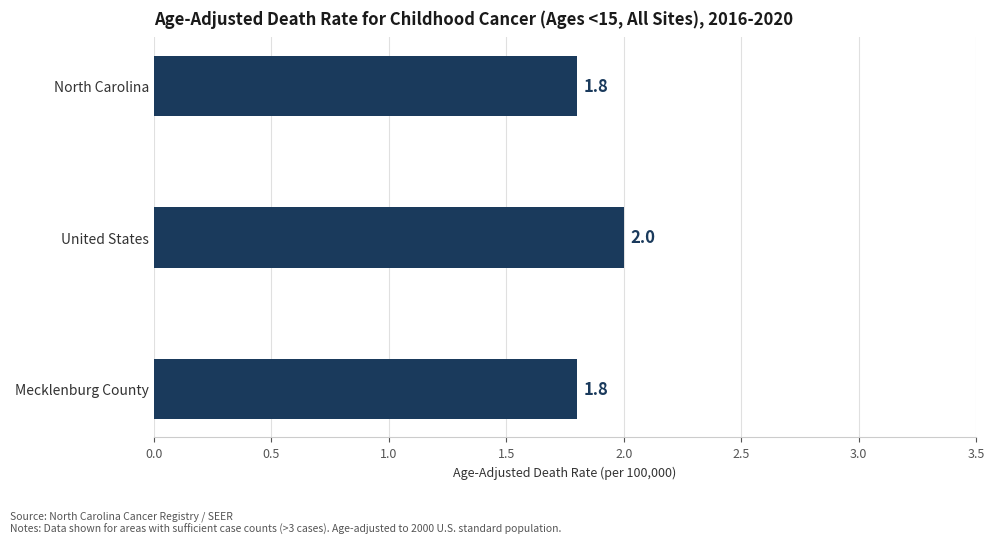

True or false: the data shows 0.8 at North Carolina.

False